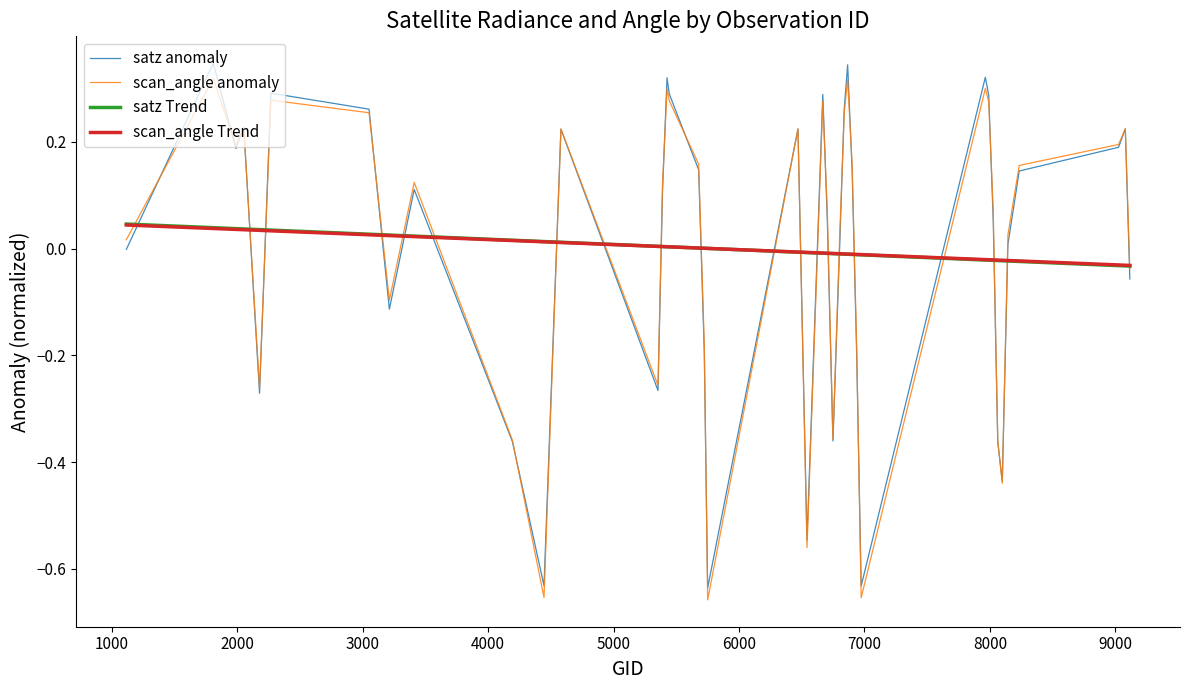

How many categories are shown in the chart?

40